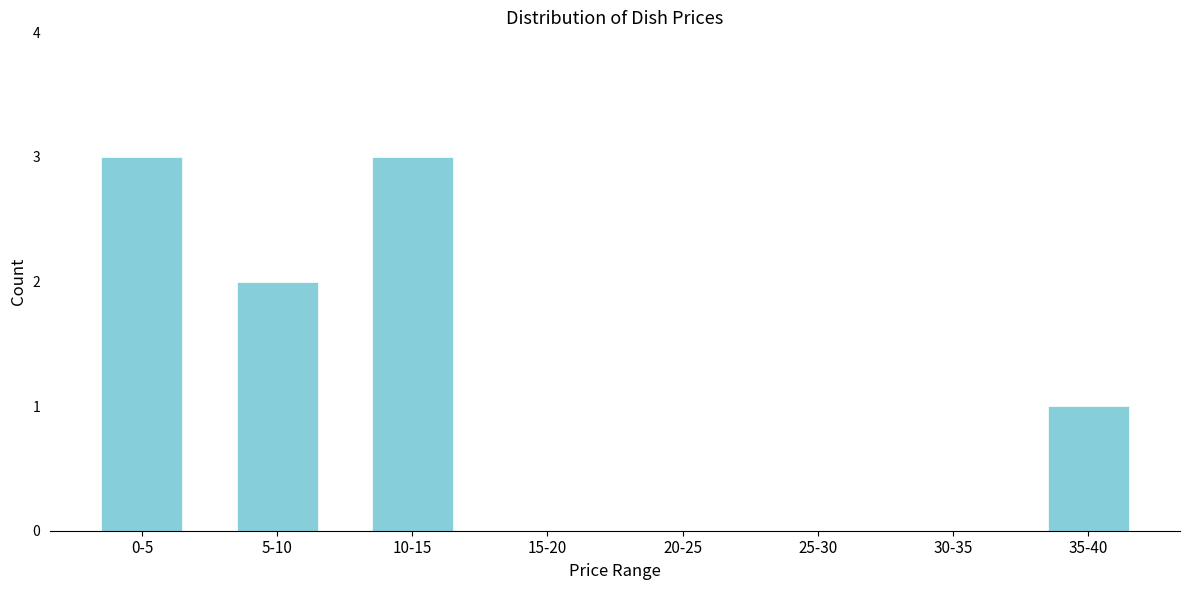

Reading left to right, extract all data points from this chart.

0-5=3	5-10=2	10-15=3	15-20=0	20-25=0	25-30=0	30-35=0	35-40=1